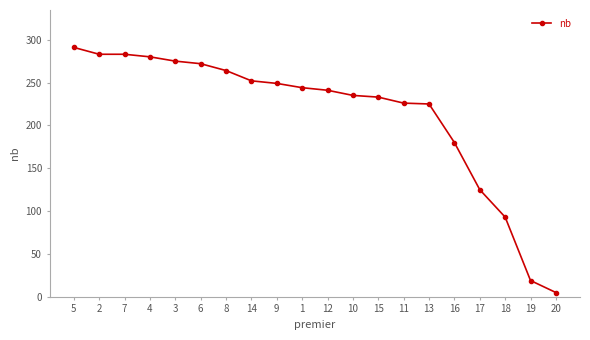

What is the difference between the maximum and minimum values?

286